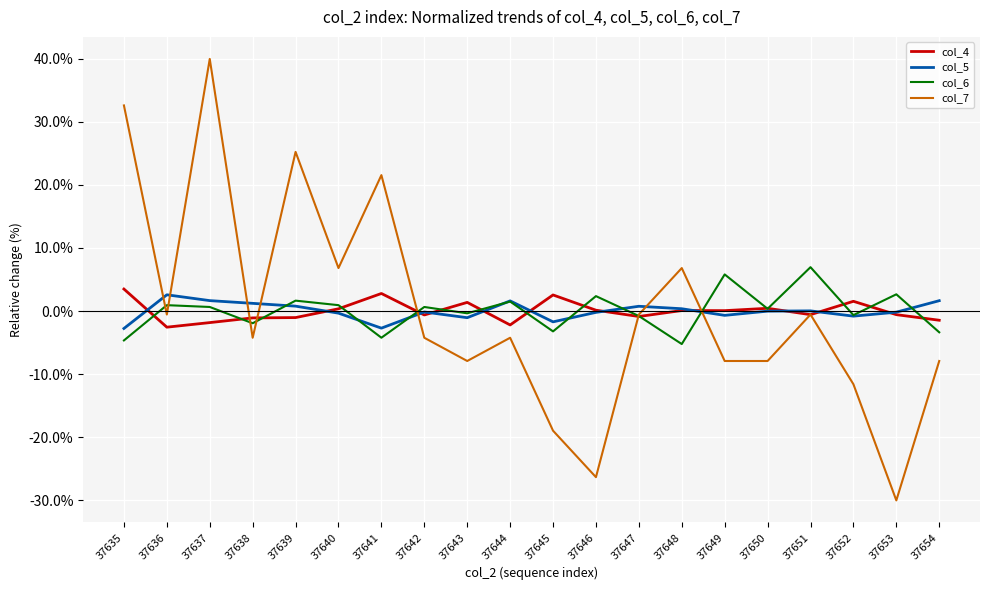

At which category does col_7 reach its first local valley?

37636